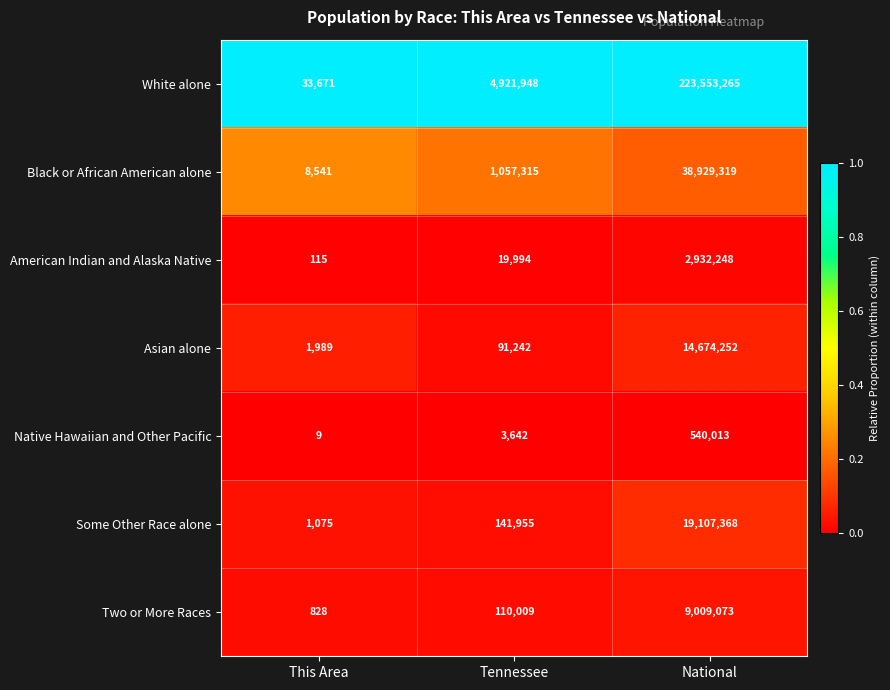

Reading right to left, transcribe all the data shown in this chart.

White alone: 223553265	4921948	33671
Black or African American alone: 38929319	1057315	8541
American Indian and Alaska Native: 2932248	19994	115
Asian alone: 14674252	91242	1989
Native Hawaiian and Other Pacific: 540013	3642	9
Some Other Race alone: 19107368	141955	1075
Two or More Races: 9009073	110009	828